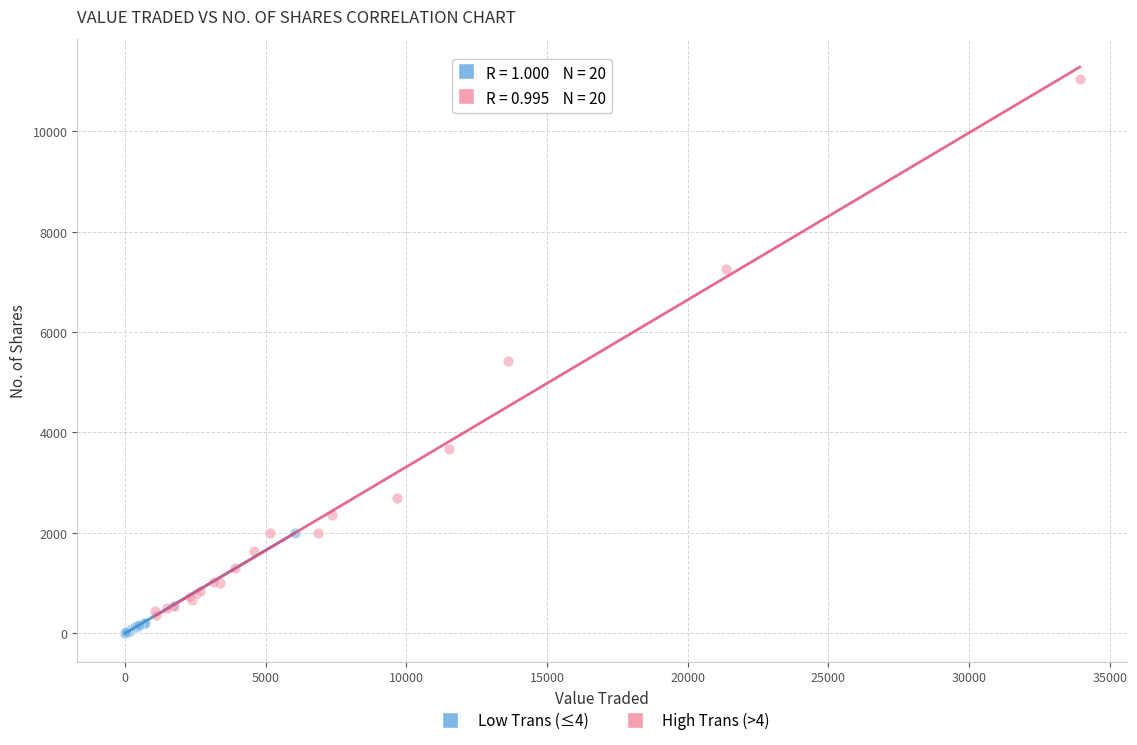

Which series has the widest spread of Y values?

High Trans (>4)